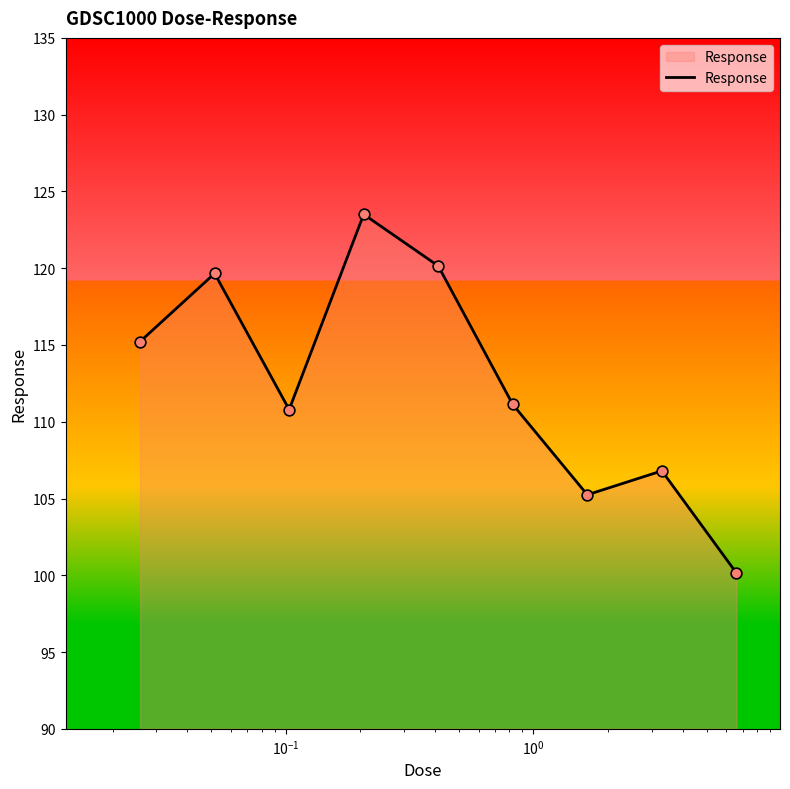

What is the difference between the maximum and minimum values?

23.4